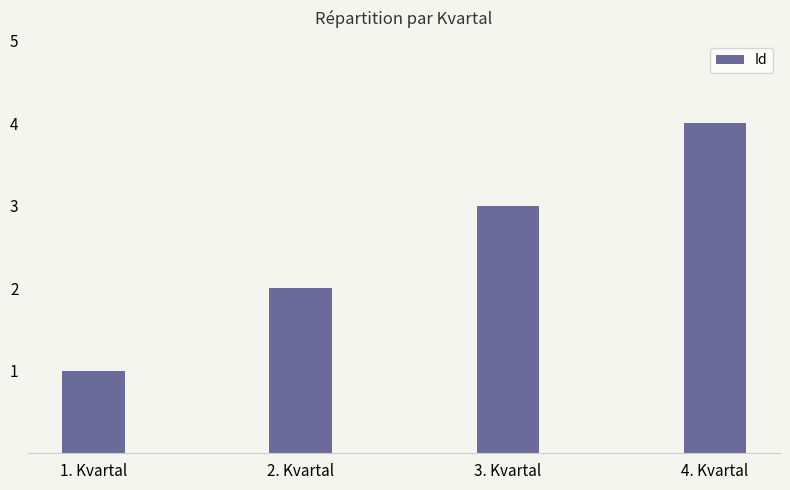

Reading left to right, transcribe all the data shown in this chart.

1. Kvartal=1	2. Kvartal=2	3. Kvartal=3	4. Kvartal=4